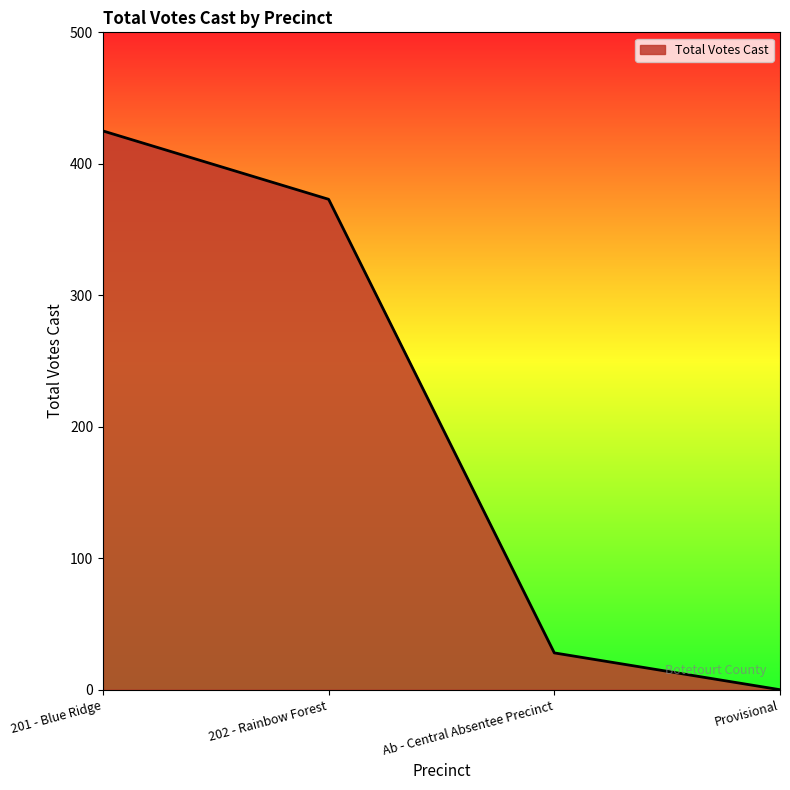

Where does the data first go above 373?

201 - Blue Ridge